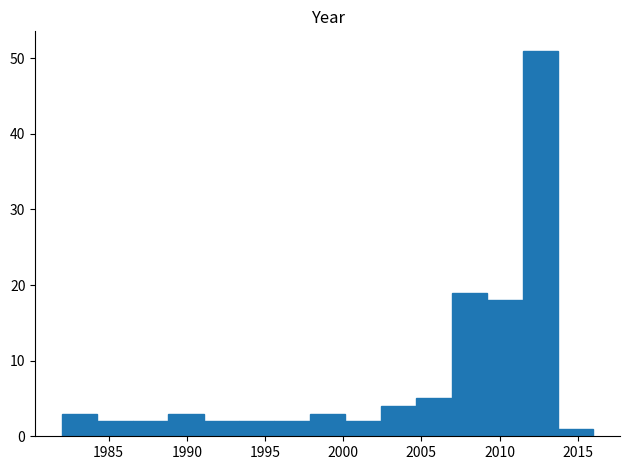

Reading left to right, transcribe this chart: for each bar, give the range it covers on the x-axis and its height. Neither the bar edges nor the heights are printed on the chart, so give them approximately, as read against the axes.

1982.0 to 1984.5: 3
1984.5 to 1986.5: 2
1986.5 to 1989.0: 2
1989.0 to 1991.0: 3
1991.0 to 1993.5: 2
1993.5 to 1995.5: 2
1995.5 to 1998.0: 2
1998.0 to 2000.0: 3
2000.0 to 2002.5: 2
2002.5 to 2004.5: 4
2004.5 to 2007.0: 5
2007.0 to 2009.0: 19
2009.0 to 2011.5: 18
2011.5 to 2013.5: 51
2013.5 to 2016.0: 1